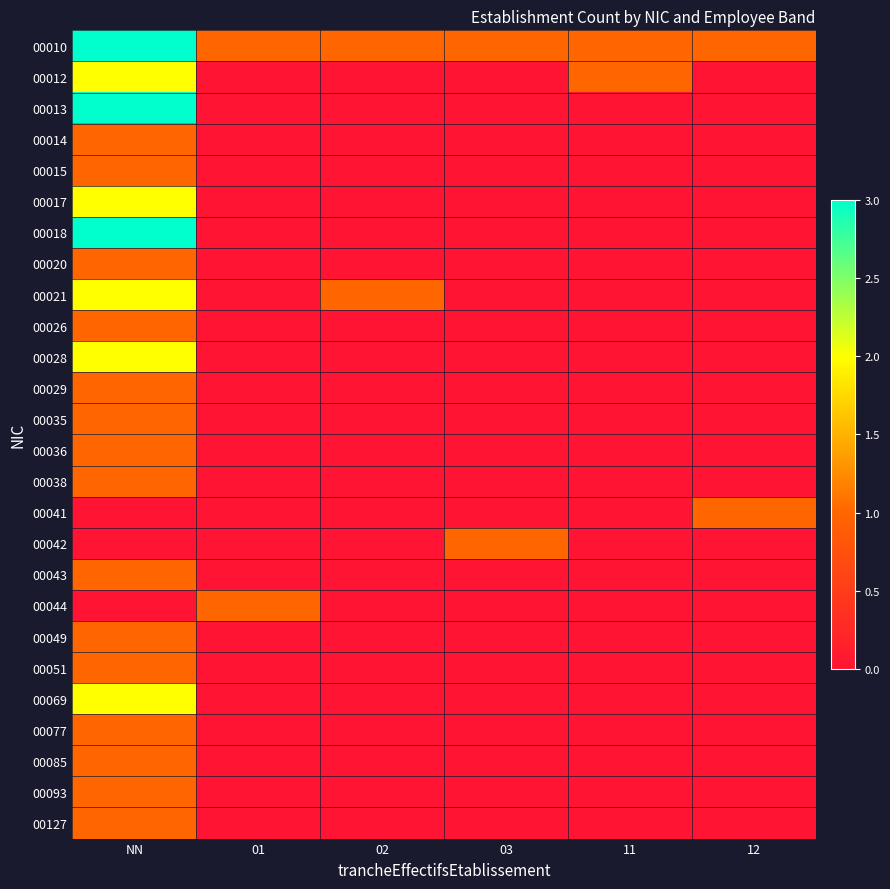

Between NN and 01, which series saw the biggest shift?

00013